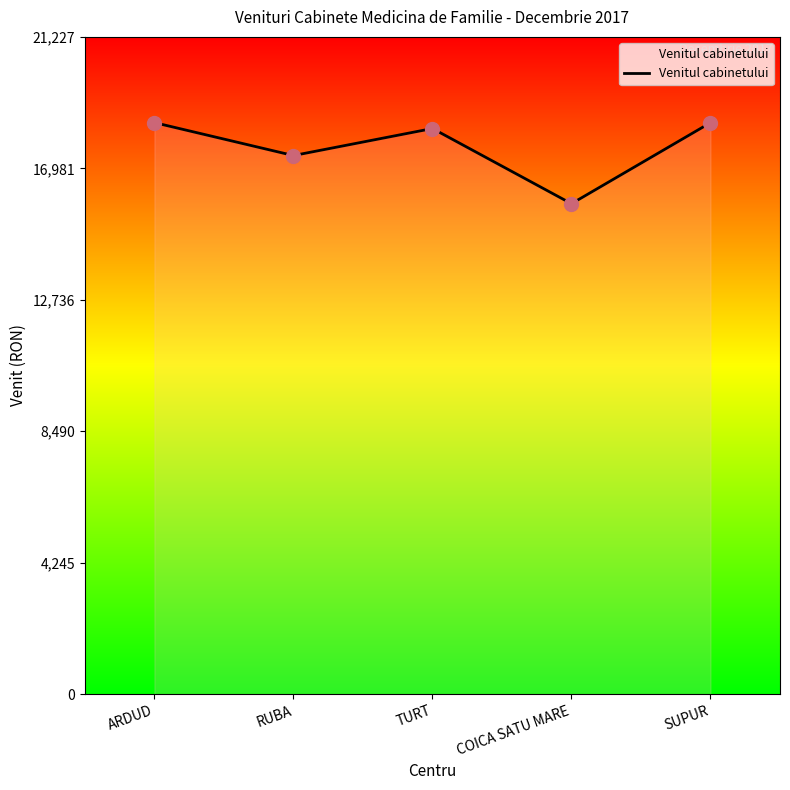

Which has a higher value, SUPUR or RUBA?

SUPUR